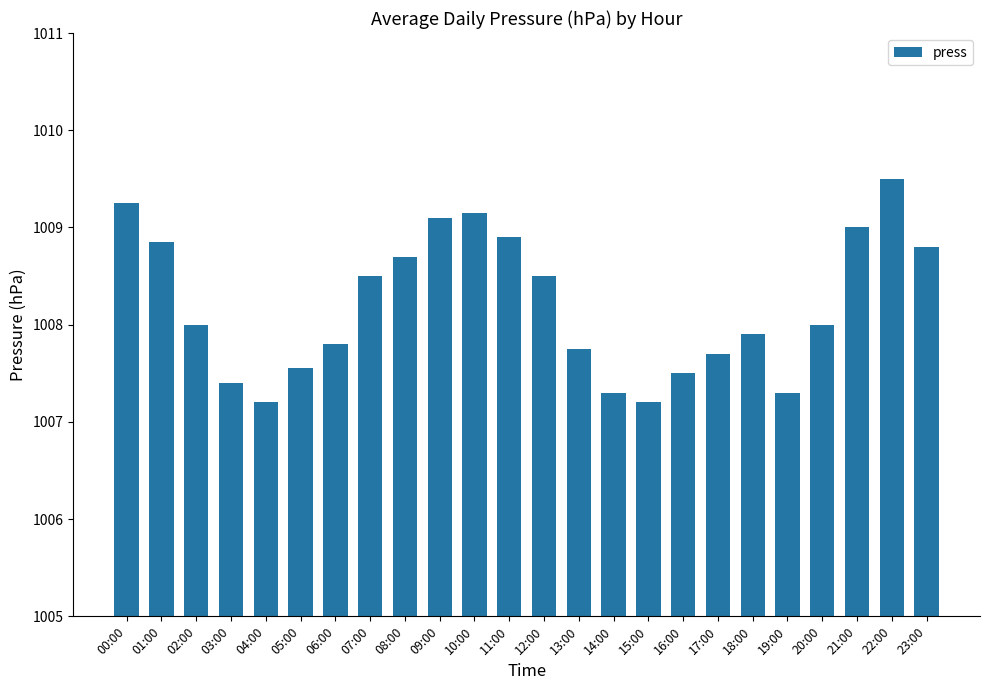

Where does the data first go above 1008?

00:00